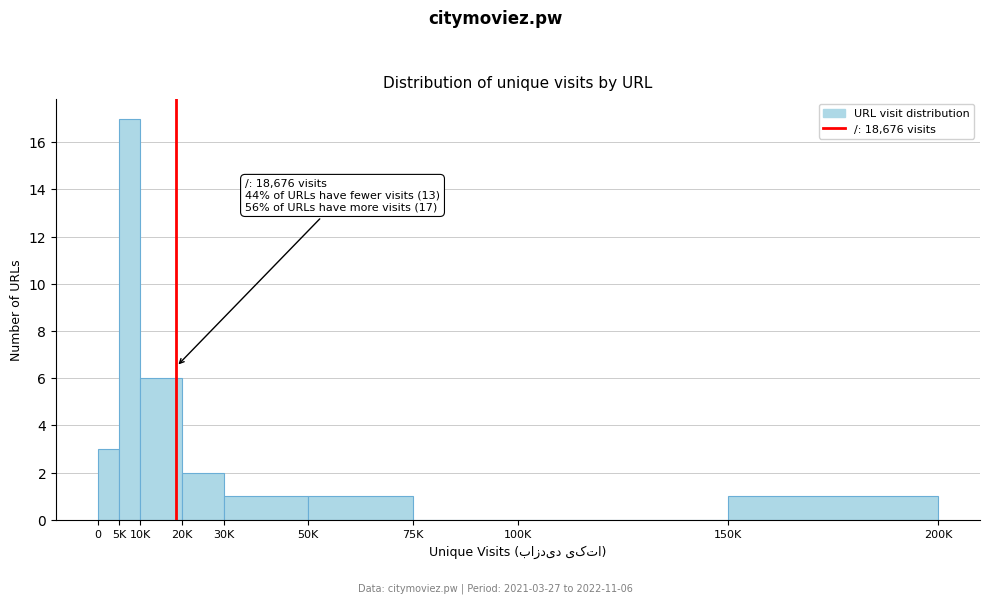

Reading left to right, transcribe all the data shown in this chart.

0=3	5K=17	10K=6	20K=2	30K=1	50K=1	75K=0	100K=0	150K=1